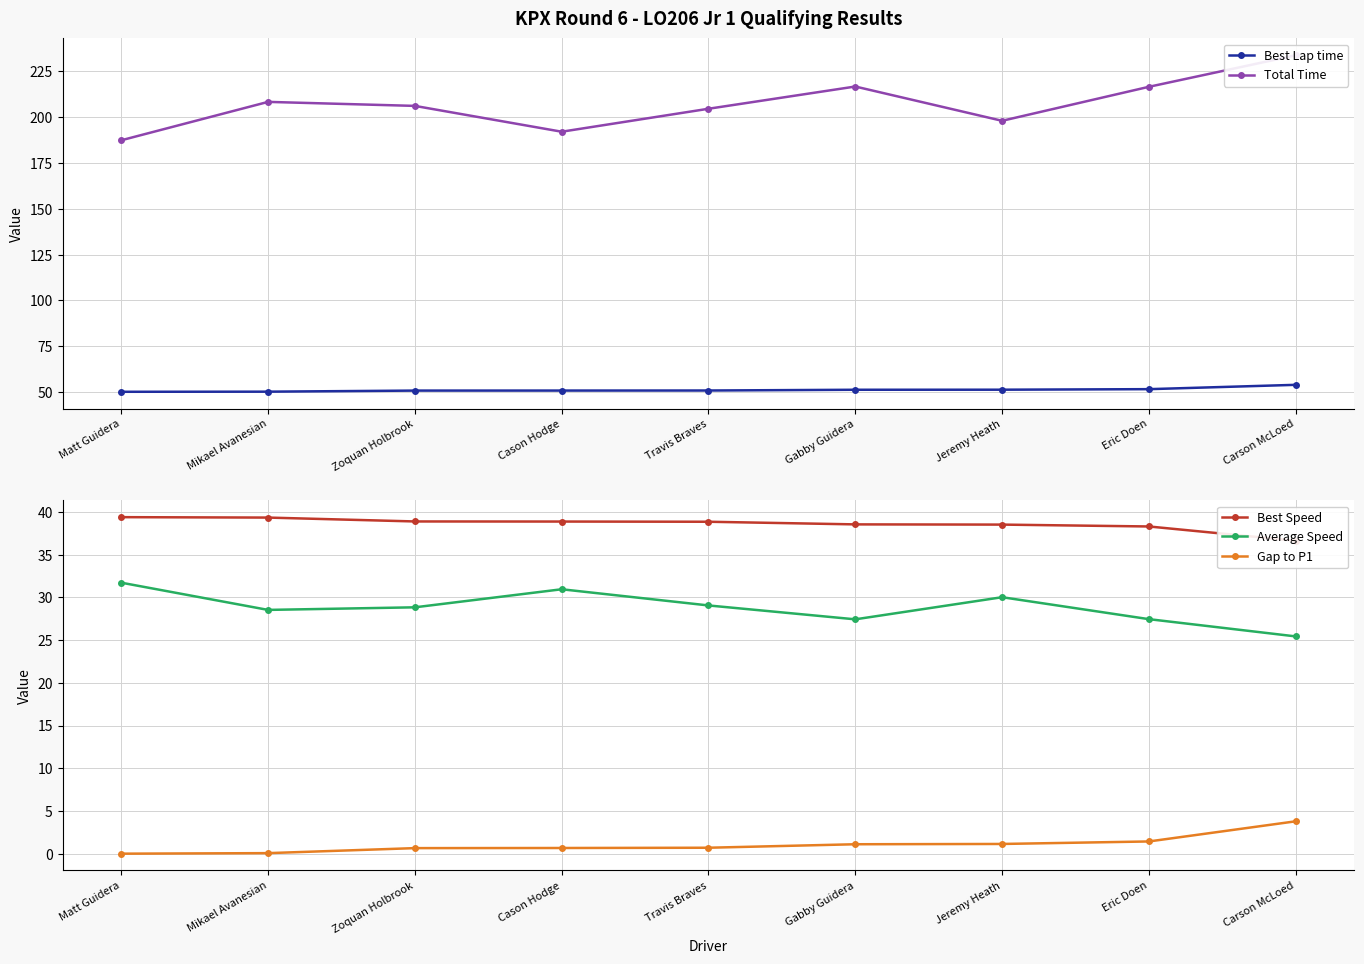

Which series has the largest range (max minus min)?

Total Time